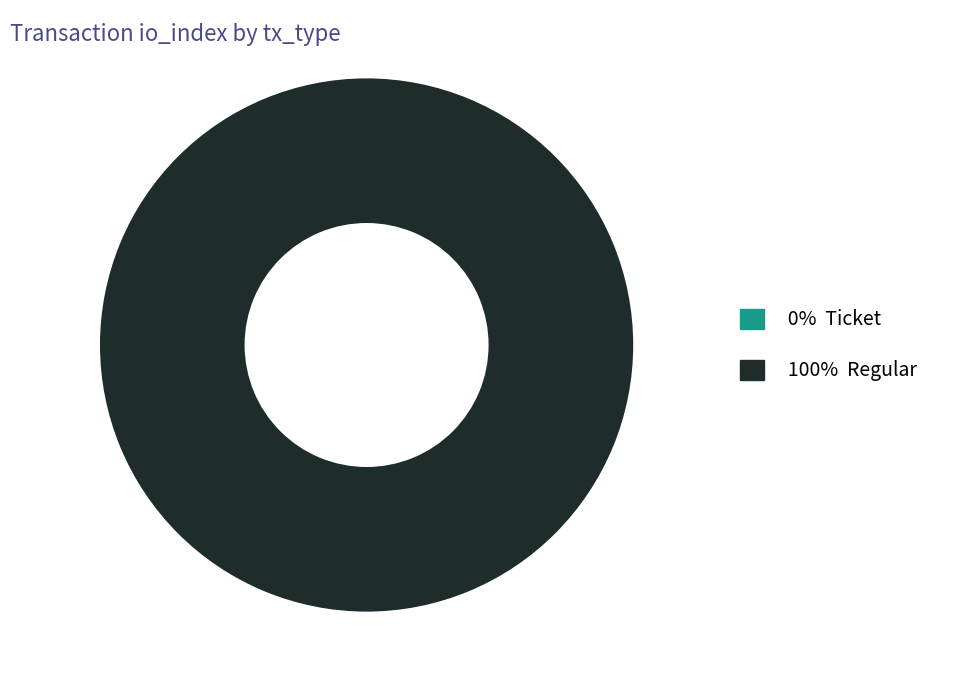

How many slices are in this pie chart?

2